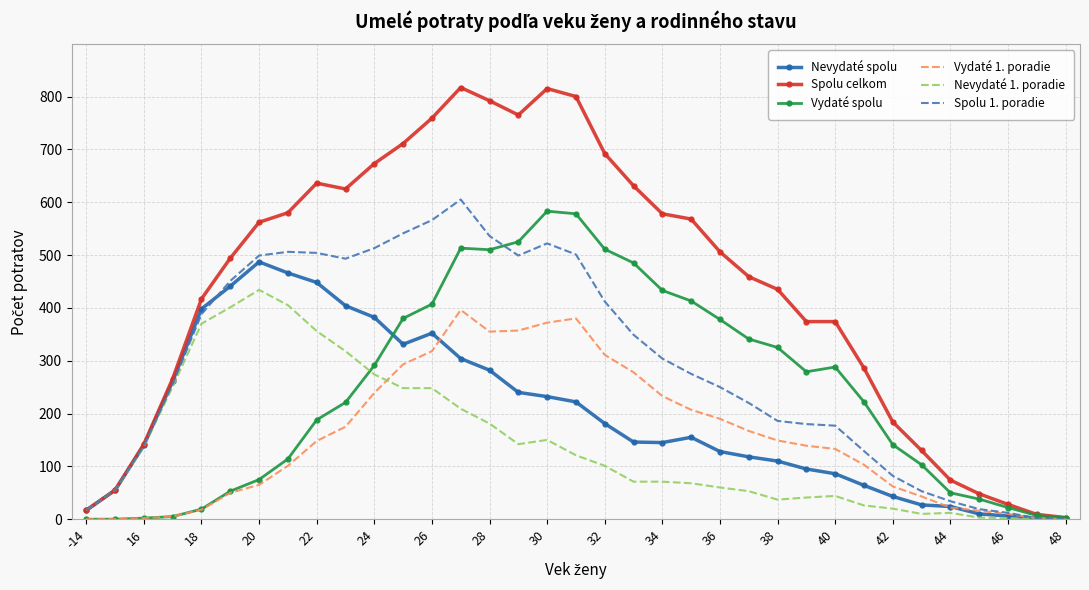

Which series has the largest total across all categories?

Spolu celkom